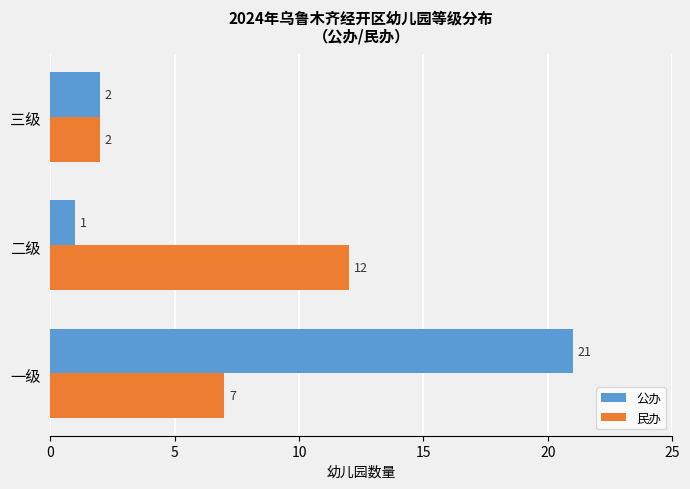

Which series has the largest total across all categories?

公办